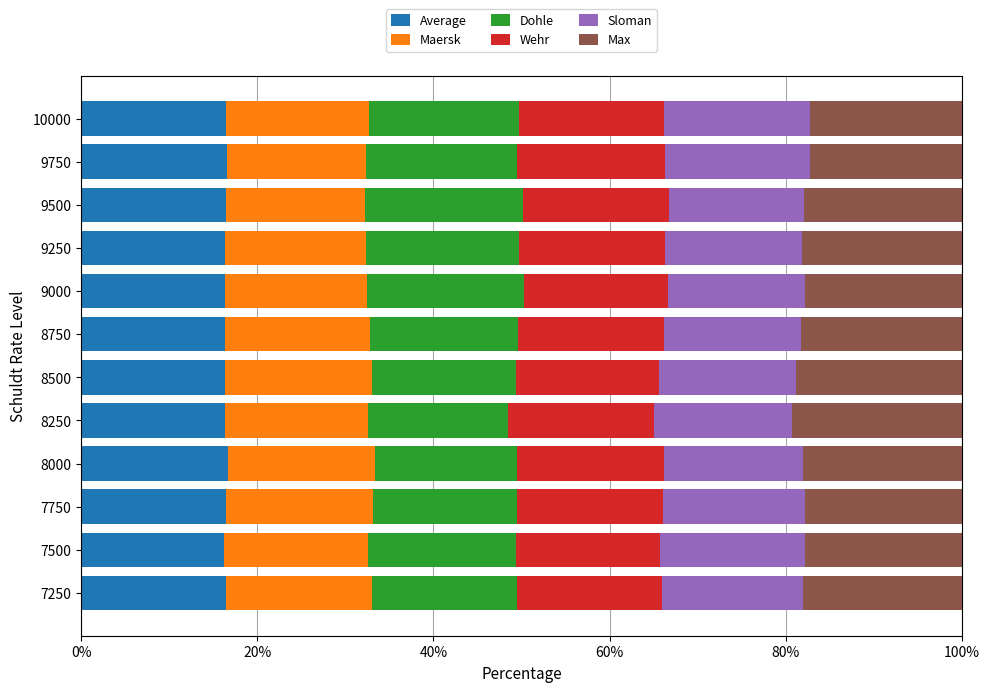

True or false: Average has a value of 16.5 at 7750.

True